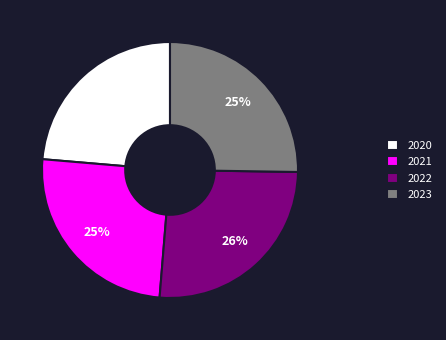

What is the smallest slice in the pie chart?

2020